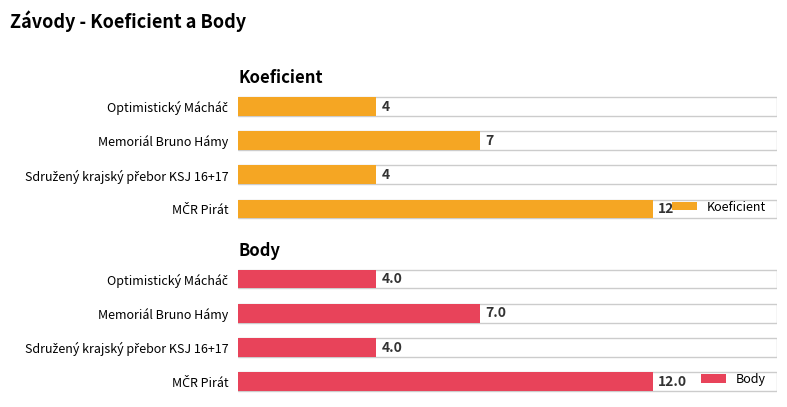

Reading left to right, what are all the values shown in this chart?

Koeficient: 4	7	4	12
Body: 4	7	4	12